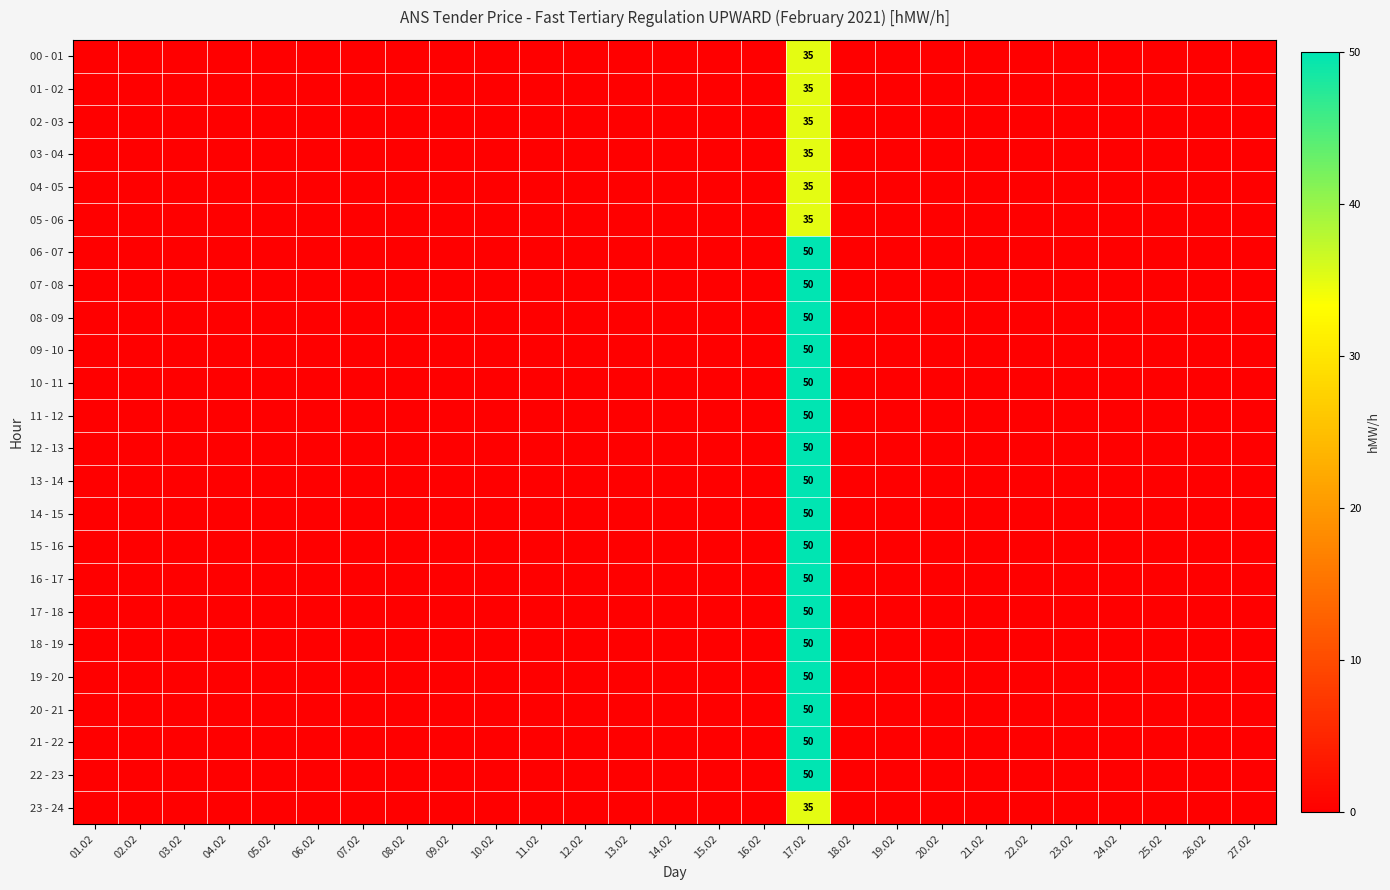

True or false: 05 - 06 has a value of 0 at 09.02.

True